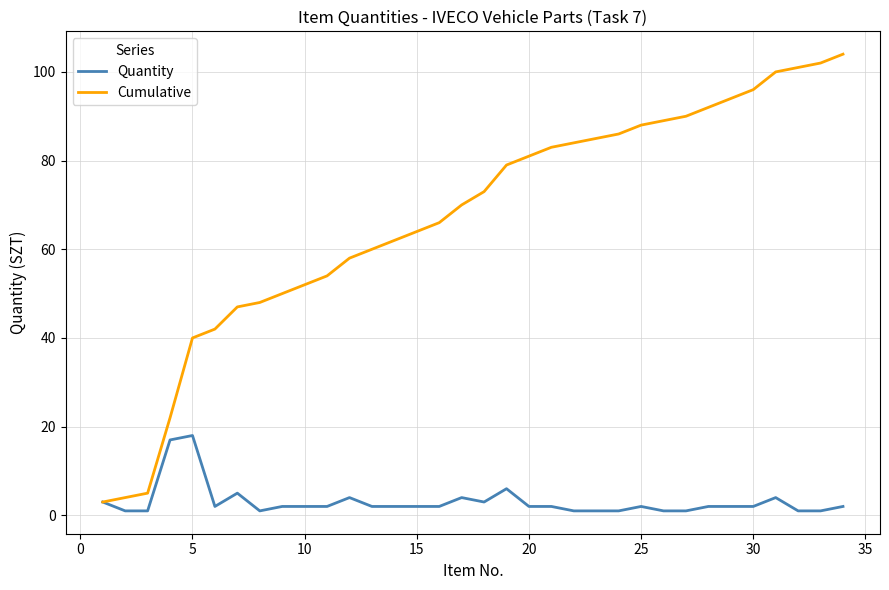

How many categories are shown in the chart?

34